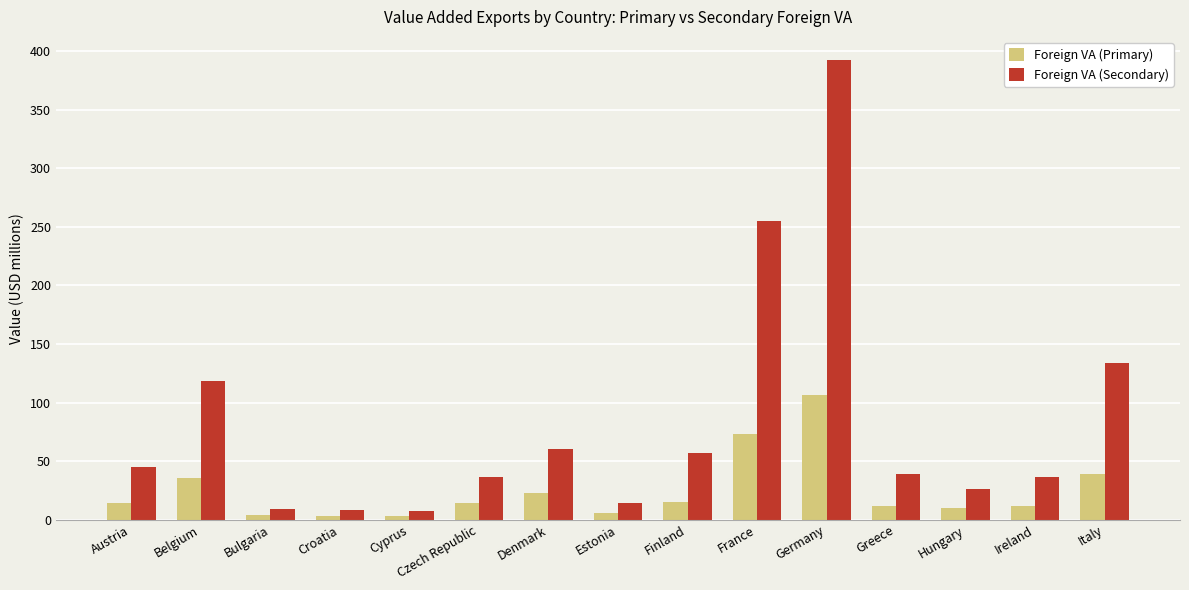

Which series has the widest spread of values?

Foreign VA (Secondary)